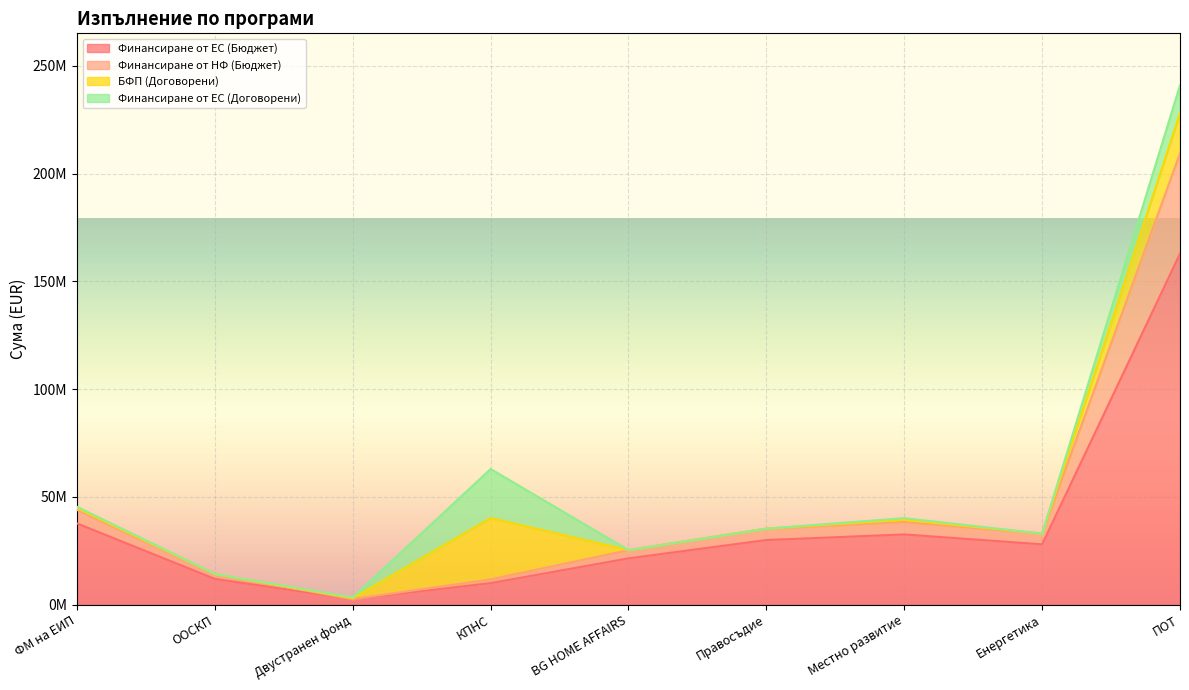

True or false: Финансиране от ЕС (Бюджет) and Финансиране от НФ (Бюджет) cross at least once.

False